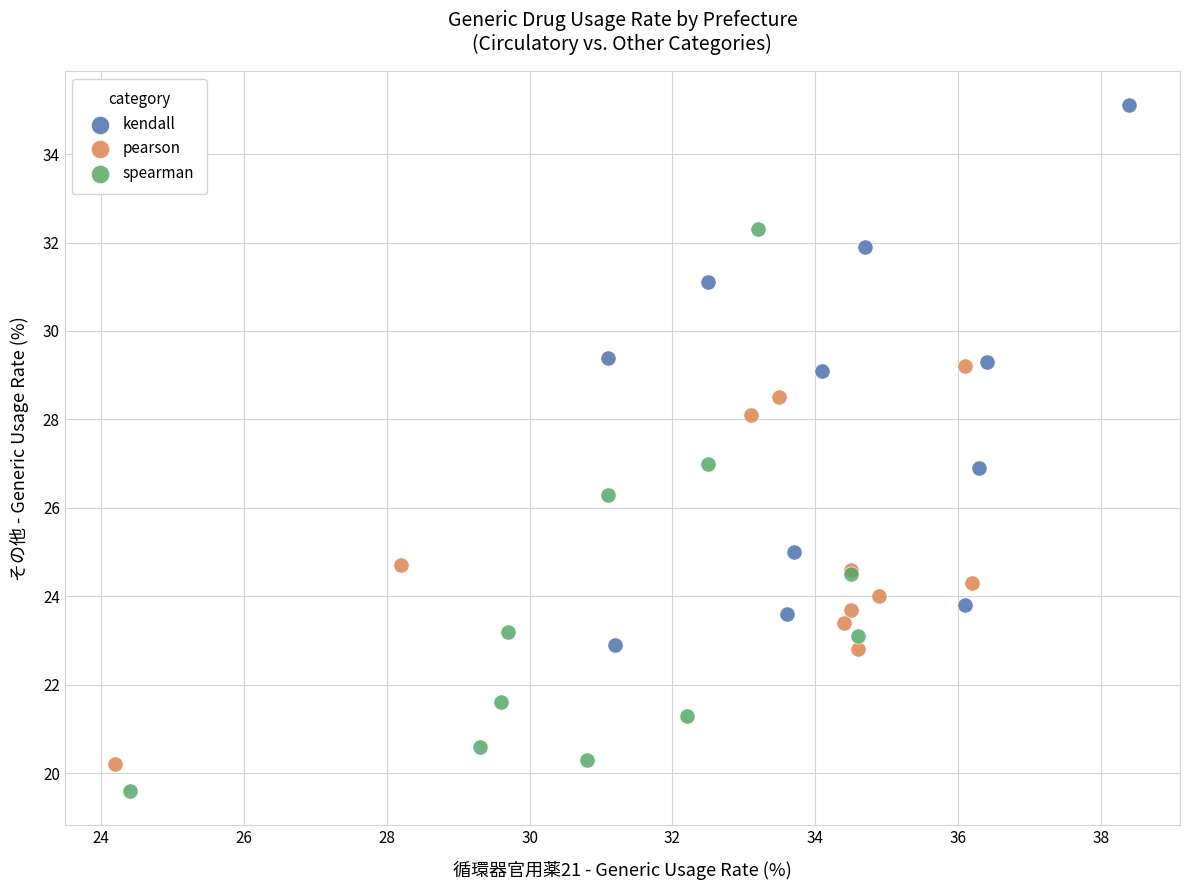

Which series reaches the maximum Y coordinate?

kendall